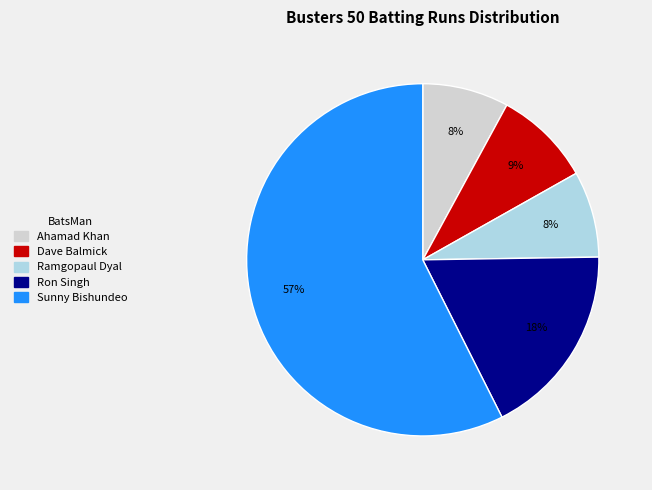

What is the largest slice in the pie chart?

Sunny Bishundeo